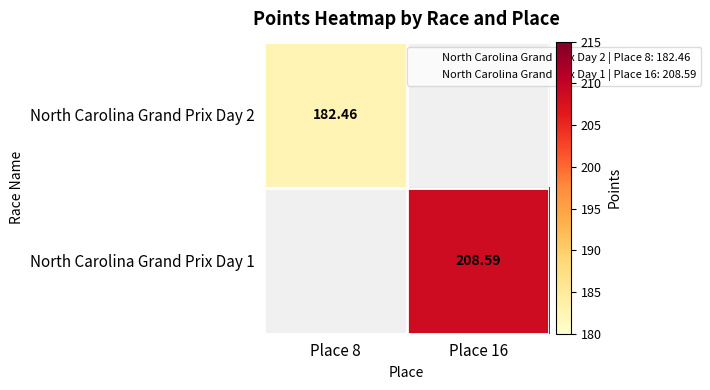

Which category has the highest value across all series?

Place 16